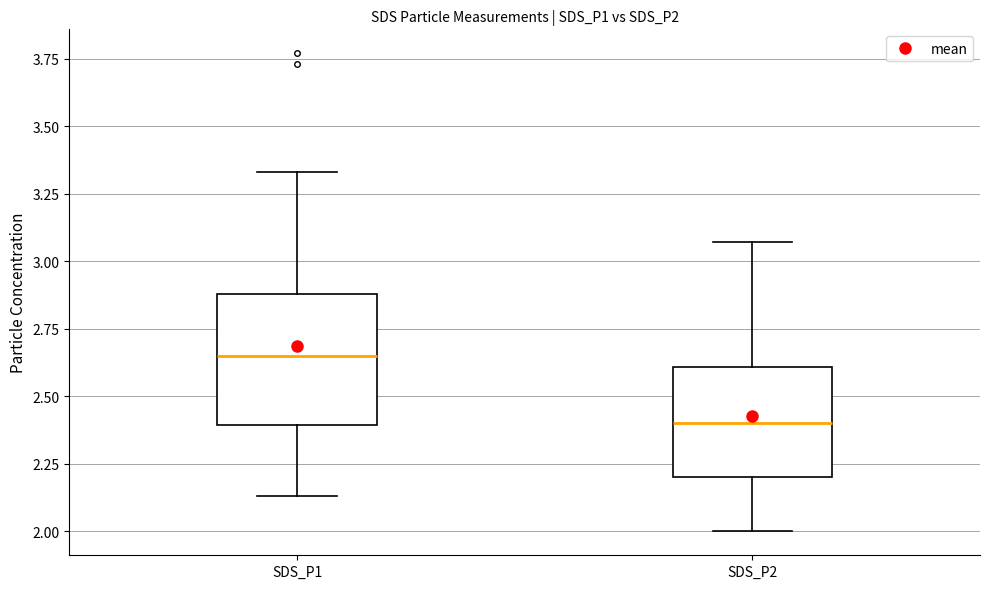

Reading left to right, read every box against the y-axis: the position of its median line, the range the box covers, and the ends of its whiskers. The values are not printed on the chart, so give them approximately, as read against the axis.

SDS_P1: median 2.65, box 2.40 to 2.90, whiskers 2.15 to 3.35
SDS_P2: median 2.40, box 2.20 to 2.60, whiskers 2.00 to 3.05